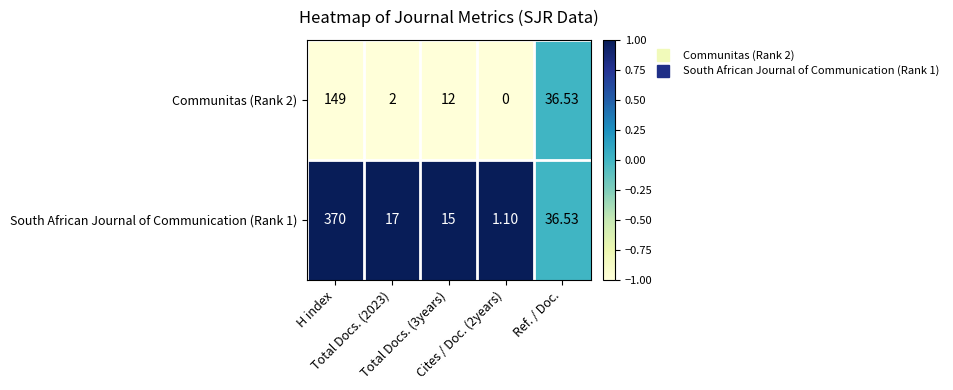

What is the spread (max minus min) of values at Total Docs. (3years)?

3.0